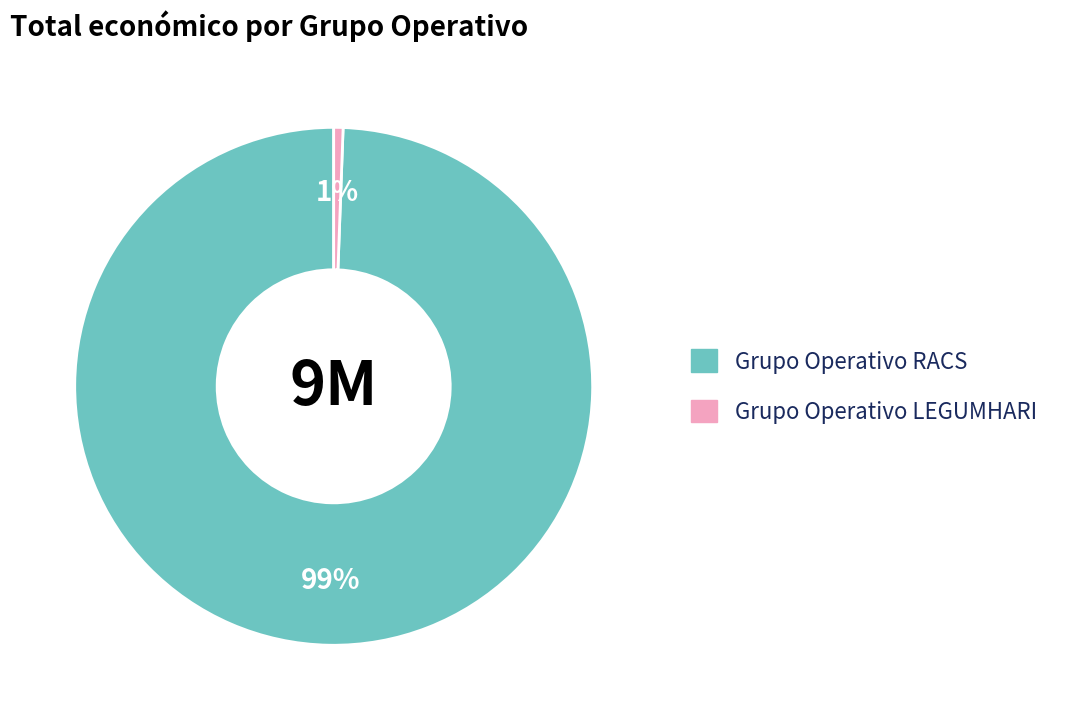

To the nearest percent, what is the combined percentage of Grupo Operativo RACS and Grupo Operativo LEGUMHARI?

100%